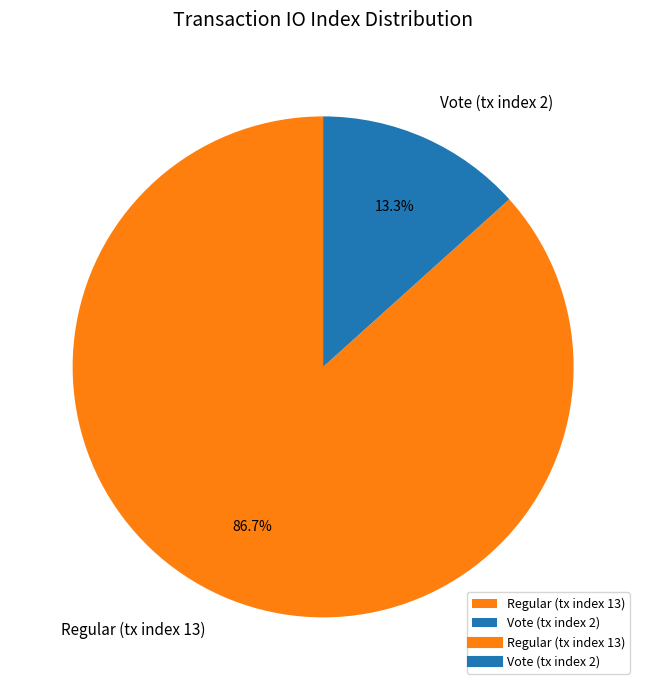

Combined, do Regular (tx index 13) and Vote (tx index 2) account for over 50%?

Yes